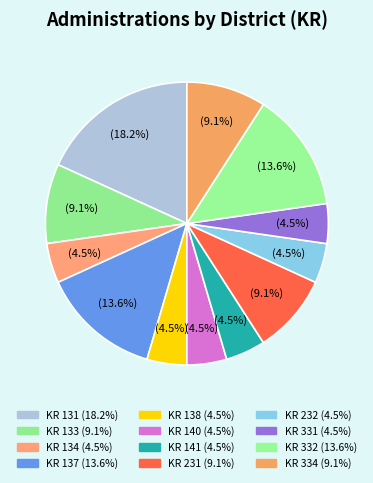

How many slices are in this pie chart?

12